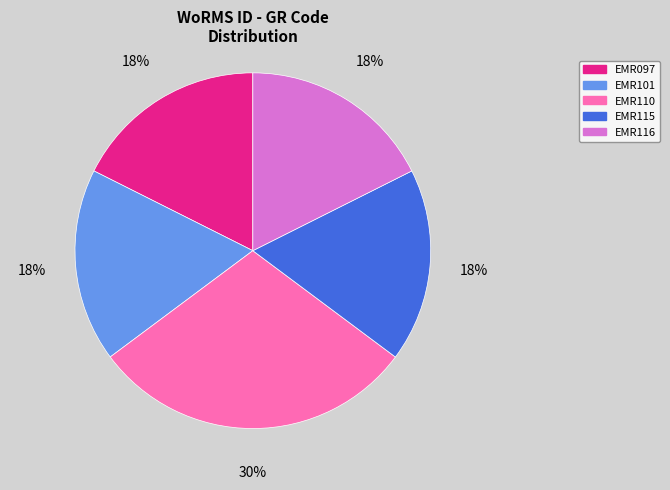

True or false: EMR116 accounts for 8% of the total.

False